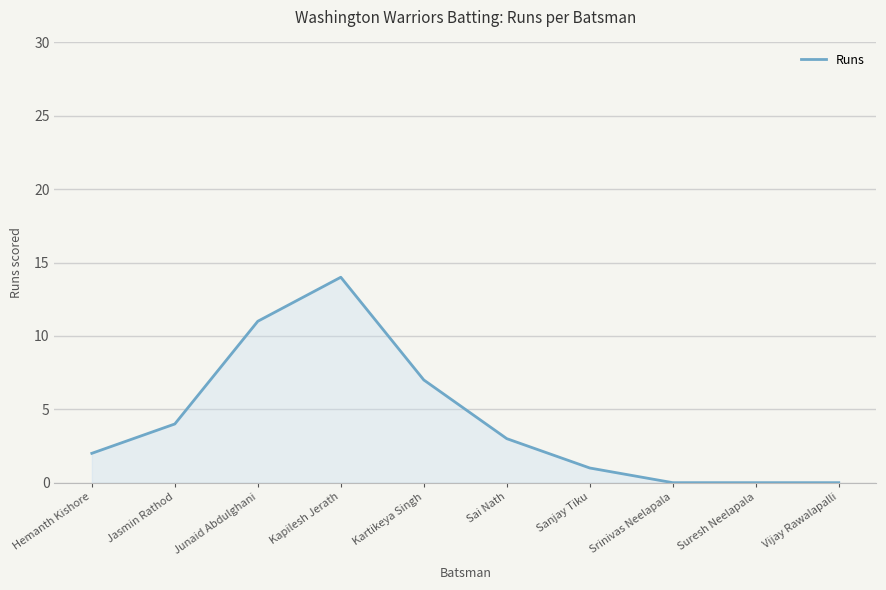

What position from the right is Srinivas Neelapala?

3